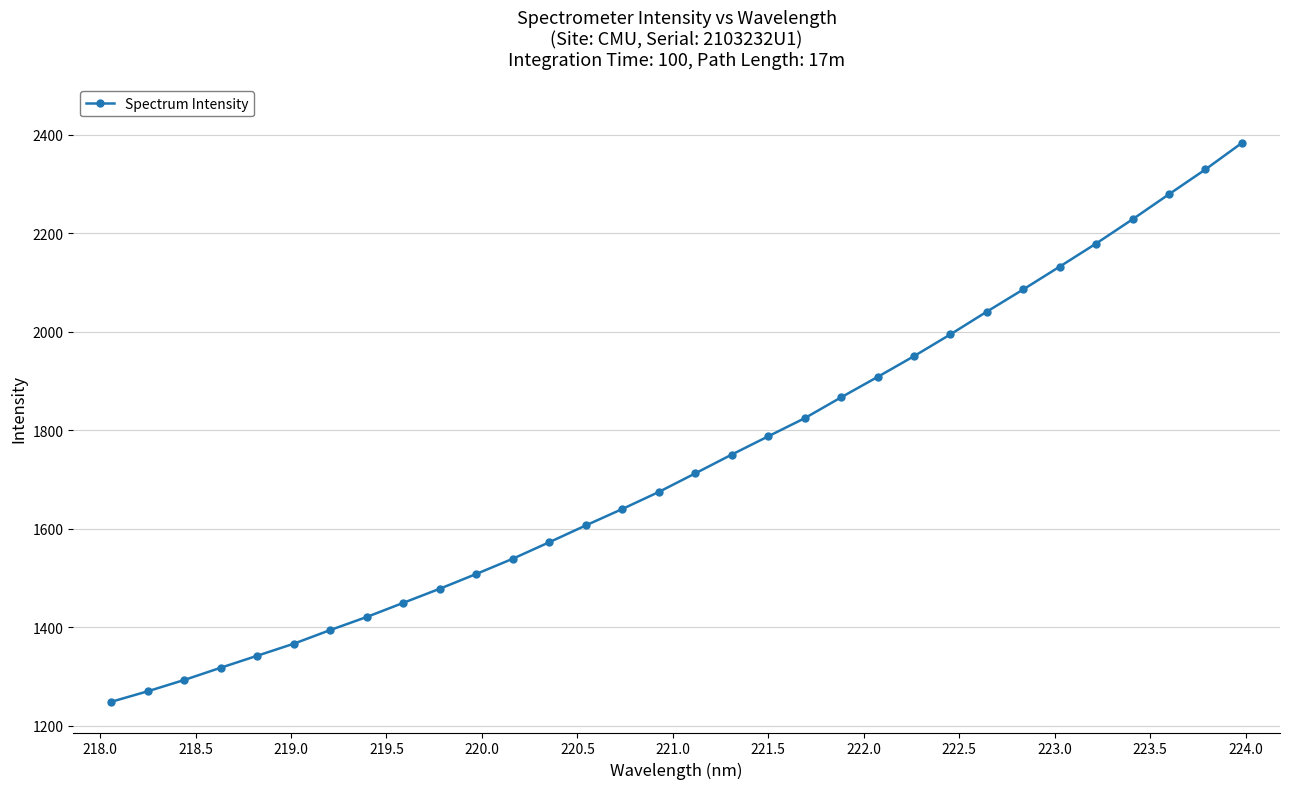

How many data points are less than 1712?

16